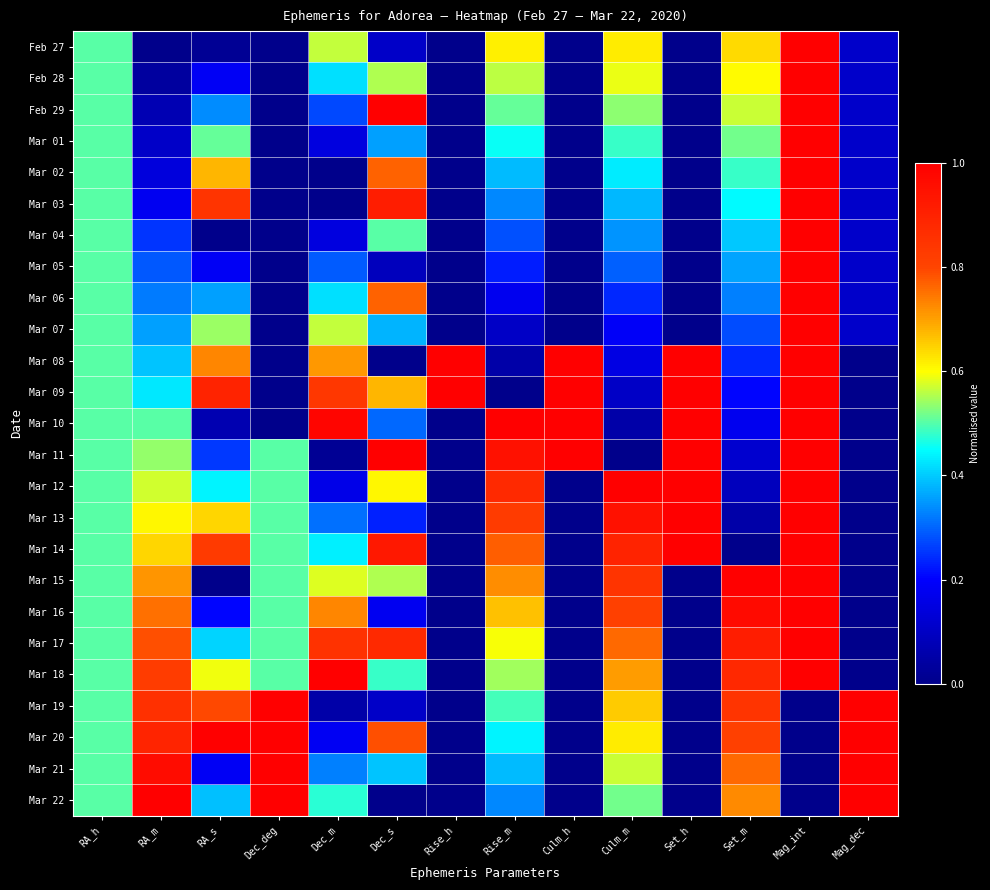

Reading left to right, transcribe all the data shown in this chart.

Feb 27: RA_h=0.5	RA_m=0.0	RA_s=0.0	Dec_deg=0.0	Dec_m=0.6	Dec_s=0.1	Rise_h=0.0	Rise_m=0.6	Culm_h=0.0	Culm_m=0.6	Set_h=0.0	Set_m=0.6	Mag_int=1.0	Mag_dec=0.1
Feb 28: RA_h=0.5	RA_m=0.0	RA_s=0.2	Dec_deg=0.0	Dec_m=0.4	Dec_s=0.6	Rise_h=0.0	Rise_m=0.6	Culm_h=0.0	Culm_m=0.6	Set_h=0.0	Set_m=0.6	Mag_int=1.0	Mag_dec=0.1
Feb 29: RA_h=0.5	RA_m=0.1	RA_s=0.3	Dec_deg=0.0	Dec_m=0.3	Dec_s=1.0	Rise_h=0.0	Rise_m=0.5	Culm_h=0.0	Culm_m=0.5	Set_h=0.0	Set_m=0.6	Mag_int=1.0	Mag_dec=0.1
Mar 01: RA_h=0.5	RA_m=0.1	RA_s=0.5	Dec_deg=0.0	Dec_m=0.1	Dec_s=0.4	Rise_h=0.0	Rise_m=0.5	Culm_h=0.0	Culm_m=0.5	Set_h=0.0	Set_m=0.5	Mag_int=1.0	Mag_dec=0.1
Mar 02: RA_h=0.5	RA_m=0.1	RA_s=0.7	Dec_deg=0.0	Dec_m=0.0	Dec_s=0.8	Rise_h=0.0	Rise_m=0.4	Culm_h=0.0	Culm_m=0.4	Set_h=0.0	Set_m=0.5	Mag_int=1.0	Mag_dec=0.1
Mar 03: RA_h=0.5	RA_m=0.2	RA_s=0.8	Dec_deg=0.0	Dec_m=0.0	Dec_s=0.9	Rise_h=0.0	Rise_m=0.3	Culm_h=0.0	Culm_m=0.4	Set_h=0.0	Set_m=0.4	Mag_int=1.0	Mag_dec=0.1
Mar 04: RA_h=0.5	RA_m=0.2	RA_s=0.0	Dec_deg=0.0	Dec_m=0.1	Dec_s=0.5	Rise_h=0.0	Rise_m=0.3	Culm_h=0.0	Culm_m=0.3	Set_h=0.0	Set_m=0.4	Mag_int=1.0	Mag_dec=0.1
Mar 05: RA_h=0.5	RA_m=0.3	RA_s=0.2	Dec_deg=0.0	Dec_m=0.3	Dec_s=0.1	Rise_h=0.0	Rise_m=0.2	Culm_h=0.0	Culm_m=0.3	Set_h=0.0	Set_m=0.4	Mag_int=1.0	Mag_dec=0.1
Mar 06: RA_h=0.5	RA_m=0.3	RA_s=0.4	Dec_deg=0.0	Dec_m=0.4	Dec_s=0.8	Rise_h=0.0	Rise_m=0.2	Culm_h=0.0	Culm_m=0.2	Set_h=0.0	Set_m=0.3	Mag_int=1.0	Mag_dec=0.1
Mar 07: RA_h=0.5	RA_m=0.4	RA_s=0.5	Dec_deg=0.0	Dec_m=0.6	Dec_s=0.4	Rise_h=0.0	Rise_m=0.1	Culm_h=0.0	Culm_m=0.2	Set_h=0.0	Set_m=0.3	Mag_int=1.0	Mag_dec=0.1
Mar 08: RA_h=0.5	RA_m=0.4	RA_s=0.7	Dec_deg=0.0	Dec_m=0.7	Dec_s=0.0	Rise_h=1.0	Rise_m=0.1	Culm_h=1.0	Culm_m=0.2	Set_h=1.0	Set_m=0.2	Mag_int=1.0	Mag_dec=0.0
Mar 09: RA_h=0.5	RA_m=0.4	RA_s=0.9	Dec_deg=0.0	Dec_m=0.8	Dec_s=0.7	Rise_h=1.0	Rise_m=0.0	Culm_h=1.0	Culm_m=0.1	Set_h=1.0	Set_m=0.2	Mag_int=1.0	Mag_dec=0.0
Mar 10: RA_h=0.5	RA_m=0.5	RA_s=0.1	Dec_deg=0.0	Dec_m=1.0	Dec_s=0.3	Rise_h=0.0	Rise_m=1.0	Culm_h=1.0	Culm_m=0.1	Set_h=1.0	Set_m=0.2	Mag_int=1.0	Mag_dec=0.0
Mar 11: RA_h=0.5	RA_m=0.5	RA_s=0.3	Dec_deg=0.5	Dec_m=0.0	Dec_s=1.0	Rise_h=0.0	Rise_m=0.9	Culm_h=1.0	Culm_m=0.0	Set_h=1.0	Set_m=0.1	Mag_int=1.0	Mag_dec=0.0
Mar 12: RA_h=0.5	RA_m=0.6	RA_s=0.4	Dec_deg=0.5	Dec_m=0.2	Dec_s=0.6	Rise_h=0.0	Rise_m=0.9	Culm_h=0.0	Culm_m=1.0	Set_h=1.0	Set_m=0.1	Mag_int=1.0	Mag_dec=0.0
Mar 13: RA_h=0.5	RA_m=0.6	RA_s=0.6	Dec_deg=0.5	Dec_m=0.3	Dec_s=0.2	Rise_h=0.0	Rise_m=0.8	Culm_h=0.0	Culm_m=0.9	Set_h=1.0	Set_m=0.1	Mag_int=1.0	Mag_dec=0.0
Mar 14: RA_h=0.5	RA_m=0.6	RA_s=0.8	Dec_deg=0.5	Dec_m=0.4	Dec_s=0.9	Rise_h=0.0	Rise_m=0.8	Culm_h=0.0	Culm_m=0.9	Set_h=1.0	Set_m=0.0	Mag_int=1.0	Mag_dec=0.0
Mar 15: RA_h=0.5	RA_m=0.7	RA_s=0.0	Dec_deg=0.5	Dec_m=0.6	Dec_s=0.6	Rise_h=0.0	Rise_m=0.7	Culm_h=0.0	Culm_m=0.8	Set_h=0.0	Set_m=1.0	Mag_int=1.0	Mag_dec=0.0
Mar 16: RA_h=0.5	RA_m=0.8	RA_s=0.2	Dec_deg=0.5	Dec_m=0.7	Dec_s=0.2	Rise_h=0.0	Rise_m=0.7	Culm_h=0.0	Culm_m=0.8	Set_h=0.0	Set_m=1.0	Mag_int=1.0	Mag_dec=0.0
Mar 17: RA_h=0.5	RA_m=0.8	RA_s=0.4	Dec_deg=0.5	Dec_m=0.9	Dec_s=0.9	Rise_h=0.0	Rise_m=0.6	Culm_h=0.0	Culm_m=0.8	Set_h=0.0	Set_m=0.9	Mag_int=1.0	Mag_dec=0.0
Mar 18: RA_h=0.5	RA_m=0.8	RA_s=0.6	Dec_deg=0.5	Dec_m=1.0	Dec_s=0.5	Rise_h=0.0	Rise_m=0.5	Culm_h=0.0	Culm_m=0.7	Set_h=0.0	Set_m=0.9	Mag_int=1.0	Mag_dec=0.0
Mar 19: RA_h=0.5	RA_m=0.9	RA_s=0.8	Dec_deg=1.0	Dec_m=0.1	Dec_s=0.1	Rise_h=0.0	Rise_m=0.5	Culm_h=0.0	Culm_m=0.7	Set_h=0.0	Set_m=0.8	Mag_int=0.0	Mag_dec=1.0
Mar 20: RA_h=0.5	RA_m=0.9	RA_s=1.0	Dec_deg=1.0	Dec_m=0.2	Dec_s=0.8	Rise_h=0.0	Rise_m=0.4	Culm_h=0.0	Culm_m=0.6	Set_h=0.0	Set_m=0.8	Mag_int=0.0	Mag_dec=1.0
Mar 21: RA_h=0.5	RA_m=1.0	RA_s=0.2	Dec_deg=1.0	Dec_m=0.3	Dec_s=0.4	Rise_h=0.0	Rise_m=0.4	Culm_h=0.0	Culm_m=0.6	Set_h=0.0	Set_m=0.8	Mag_int=0.0	Mag_dec=1.0
Mar 22: RA_h=0.5	RA_m=1.0	RA_s=0.4	Dec_deg=1.0	Dec_m=0.5	Dec_s=0.0	Rise_h=0.0	Rise_m=0.3	Culm_h=0.0	Culm_m=0.5	Set_h=0.0	Set_m=0.7	Mag_int=0.0	Mag_dec=1.0